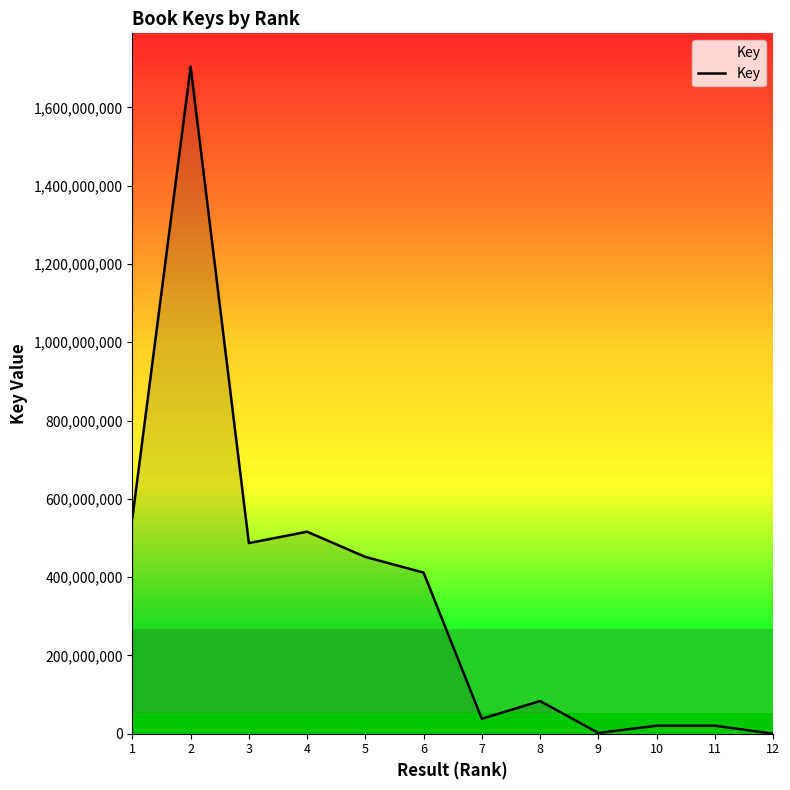

What is the difference between the maximum and minimum values?

1703869403